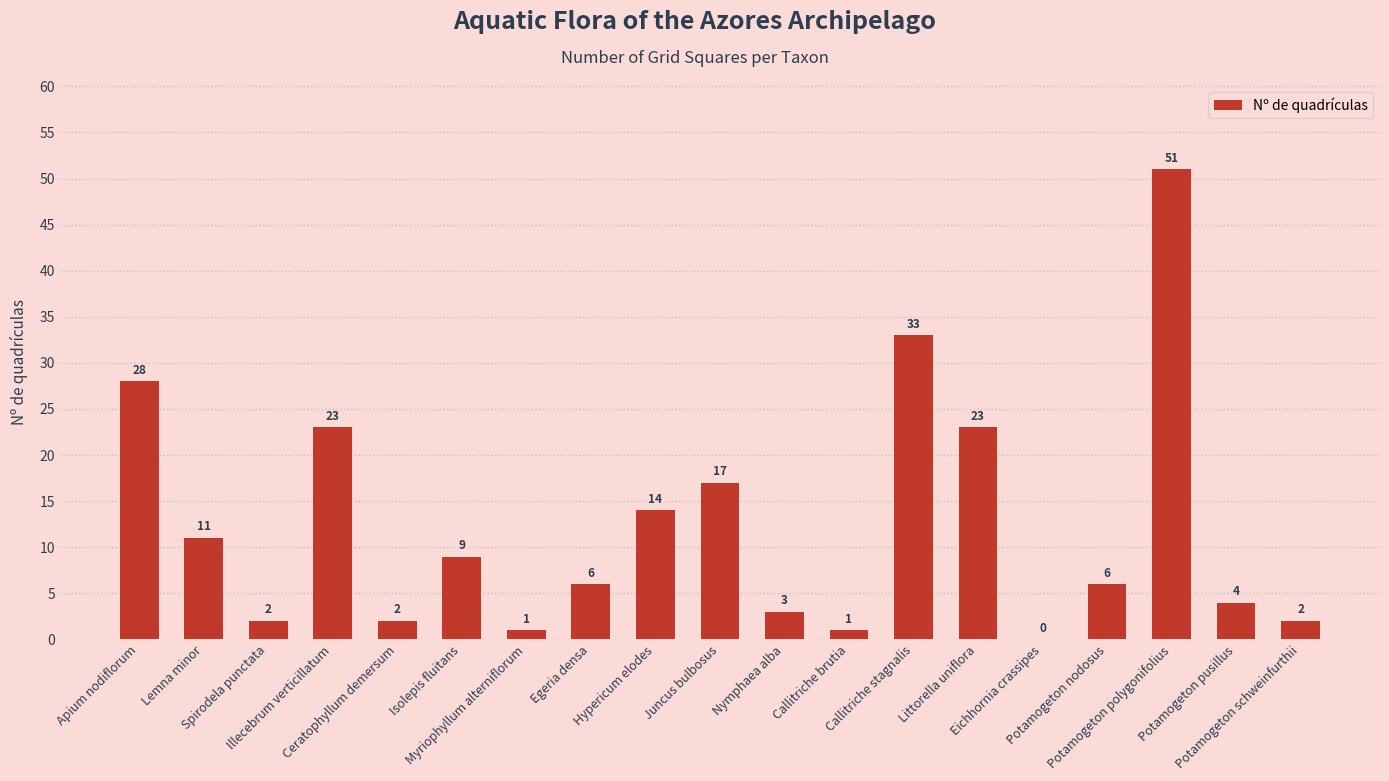

What is the maximum value shown in the chart?

51